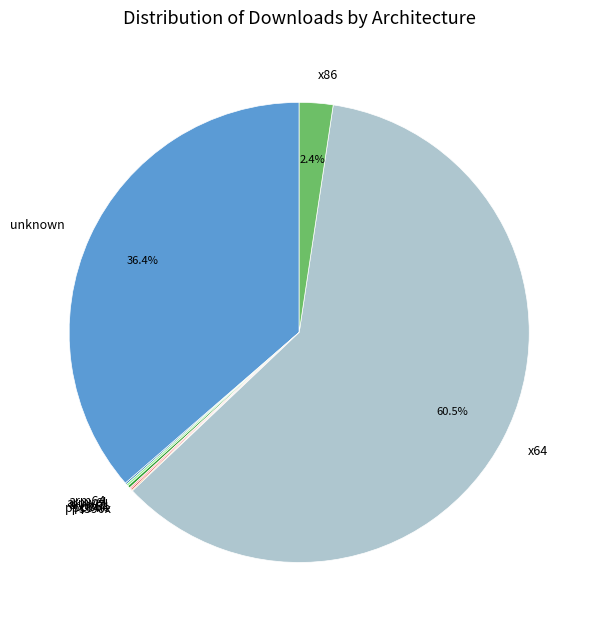

Which slice is the largest?

x64